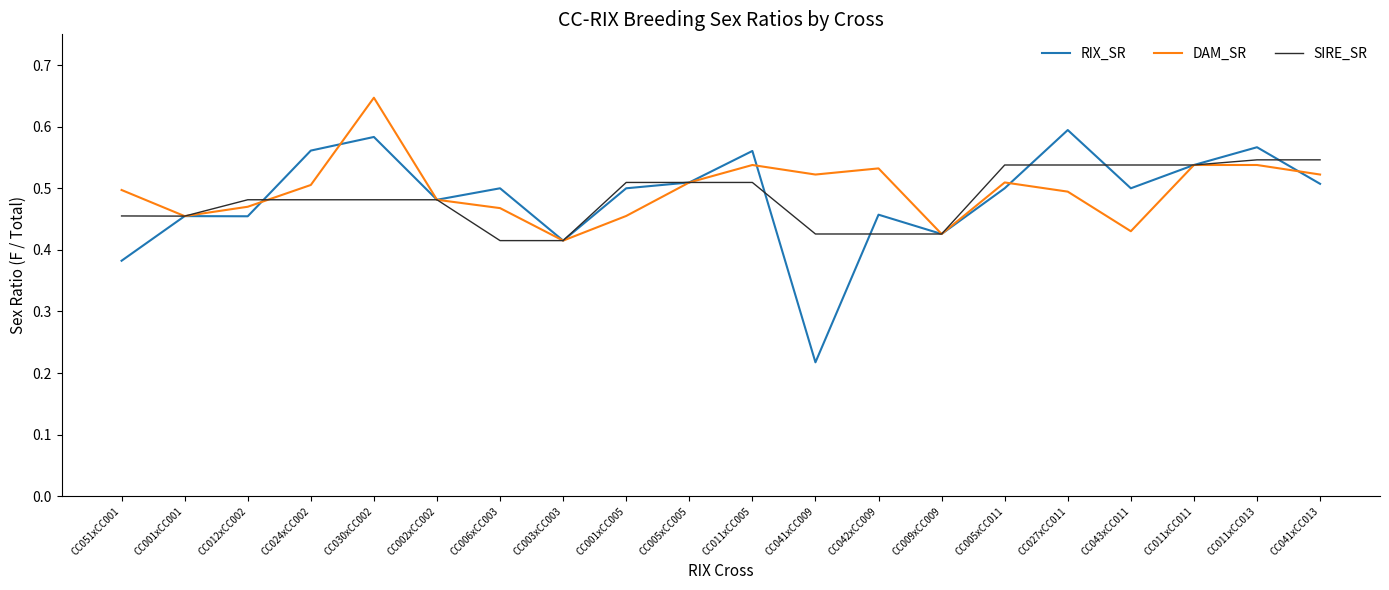

At CC042xCC009, list the series in order from largest to smallest.

DAM_SR, RIX_SR, SIRE_SR